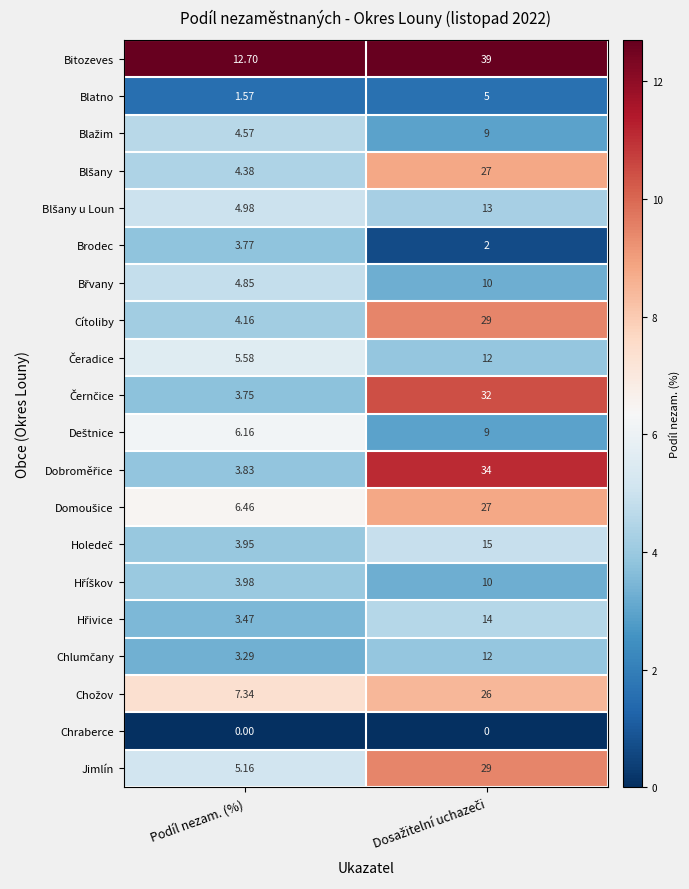

Which series has the largest total across all categories?

Bitozeves